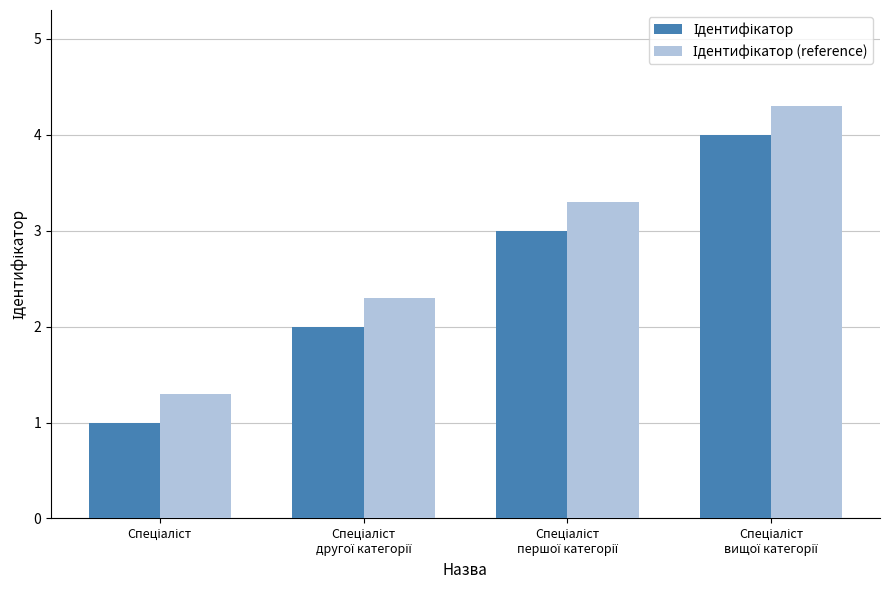

What is the minimum value shown in the chart?

1.0